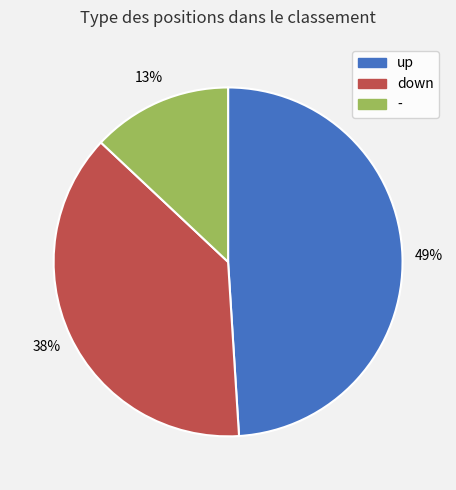

To the nearest percent, what is the difference between the - and up slice percentages?

36%